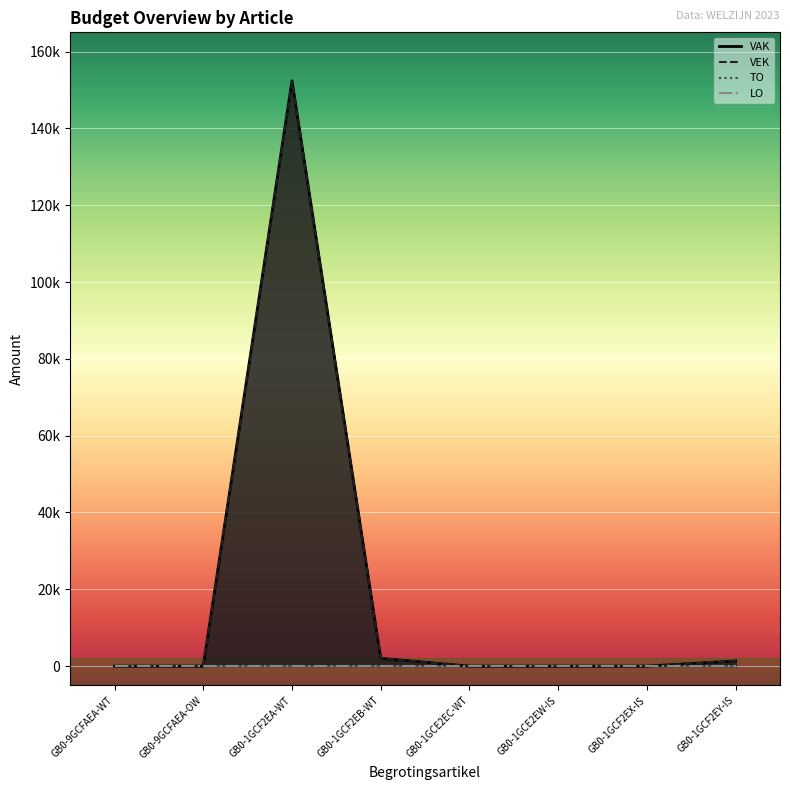

Which category has the highest value in the VAK series?

GB0-1GCF2EA-WT